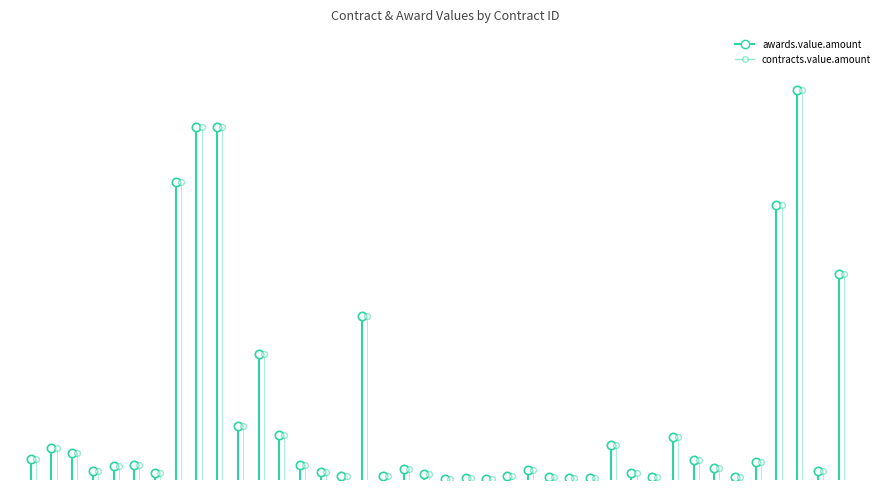

The value of contracts.value.amount at C-EXT-0009-2013 is 22081.5. True or false?

True